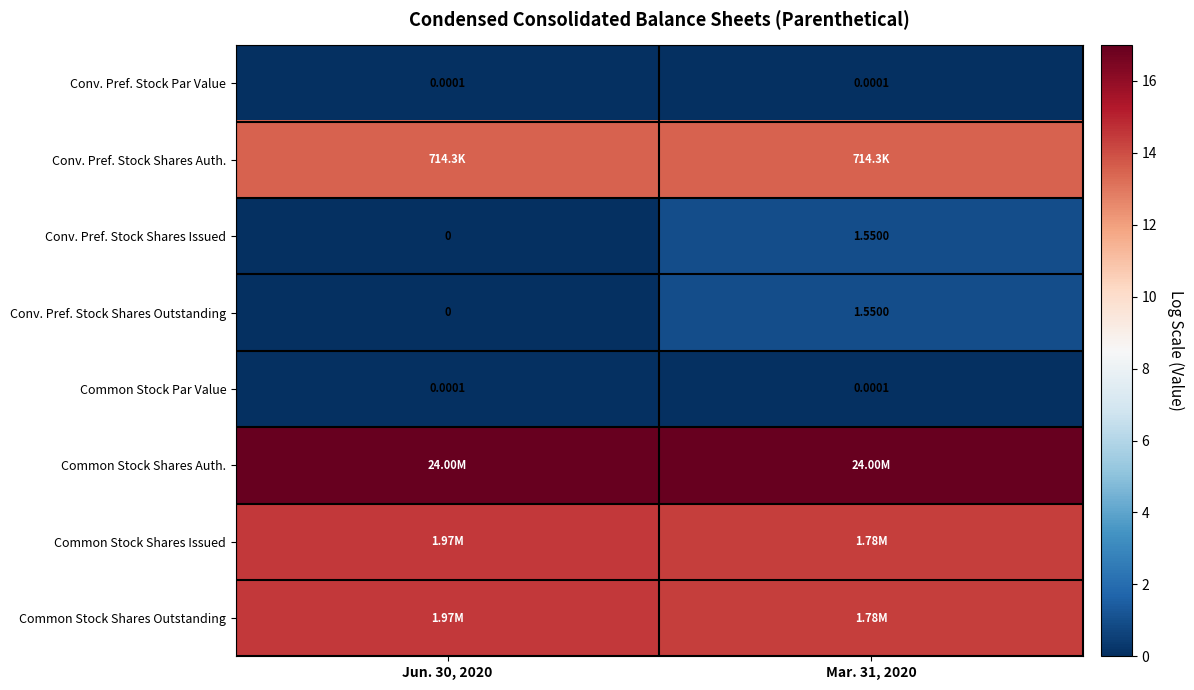

Which category has the highest value across all series?

Jun. 30, 2020